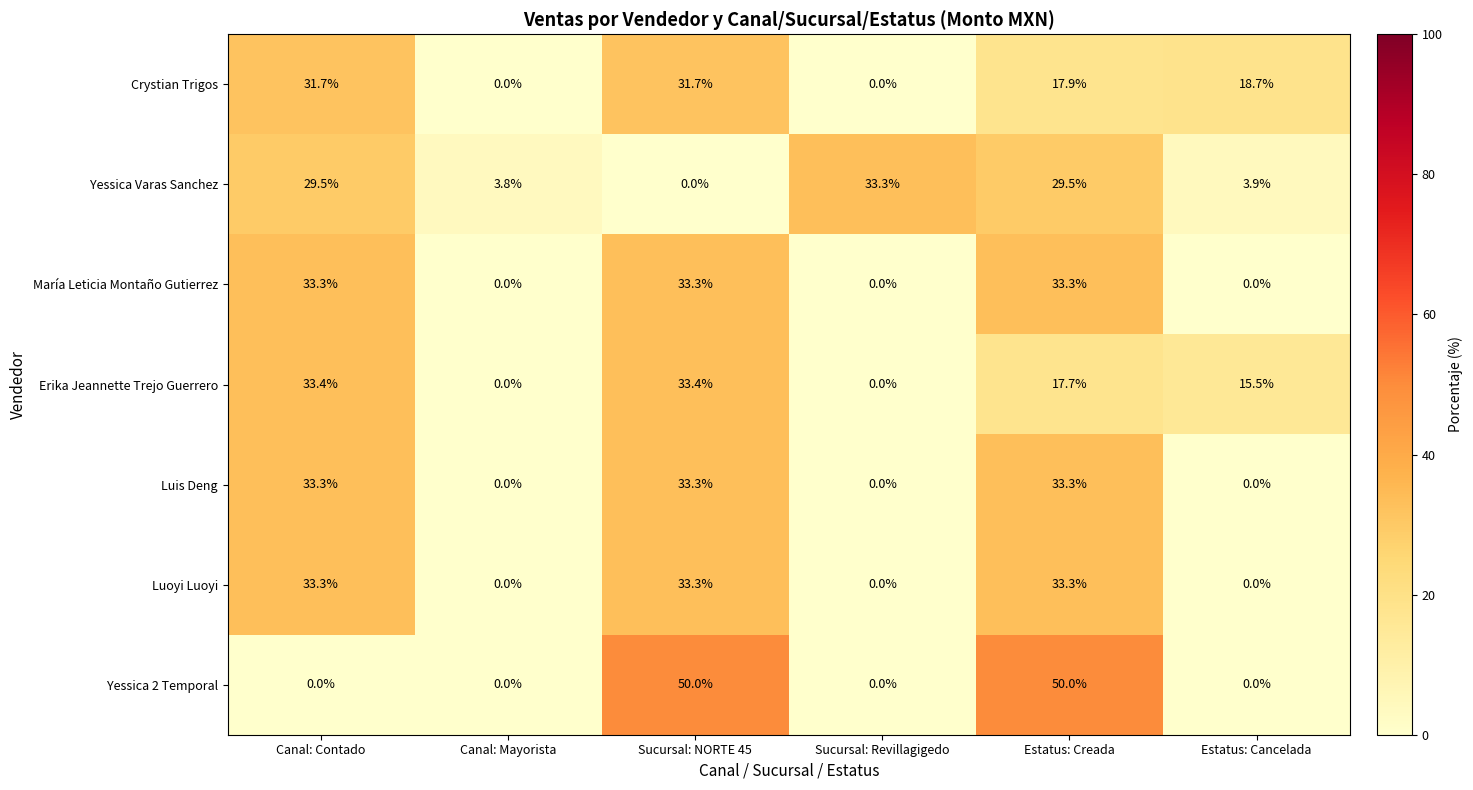

The Yessica 2 Temporal series shows 0.0 at Estatus: Cancelada. True or false?

True